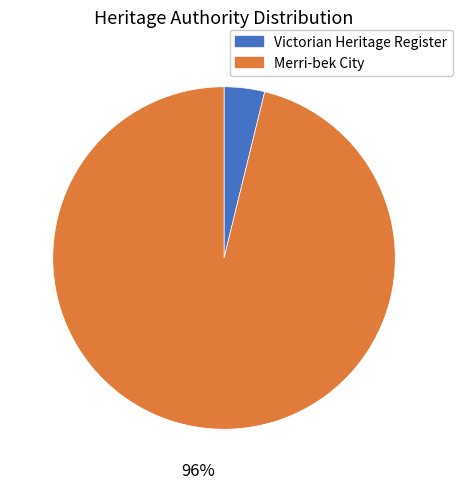

How many segments does this pie chart have?

2